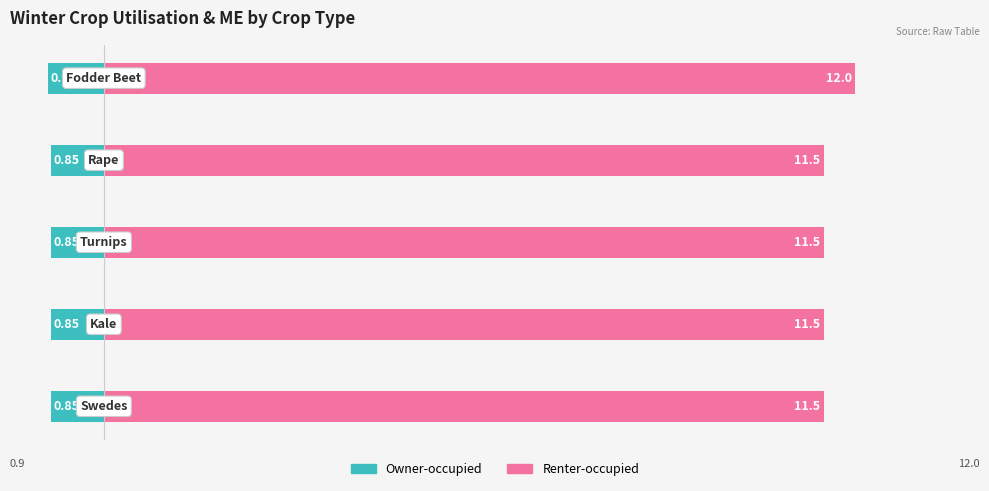

How many groups of bars are there?

5